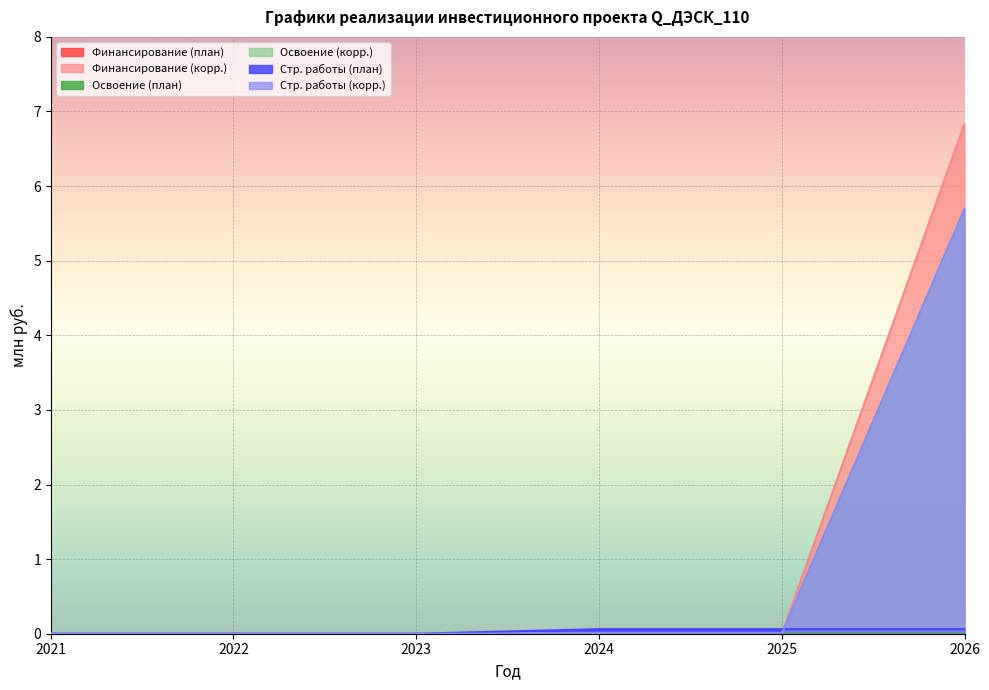

What is the difference between the Стр. работы (план) values at 2026 and 2023?

0.1